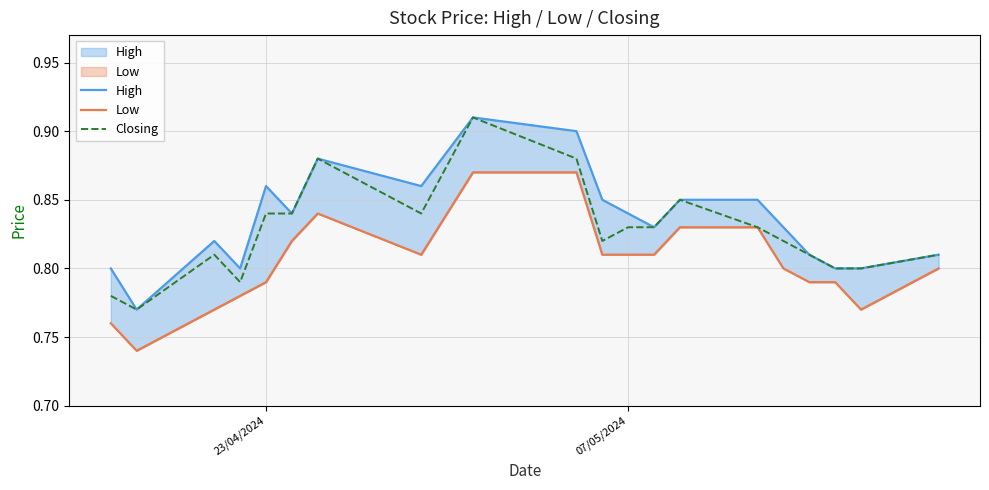

How many series are shown in this chart?

3